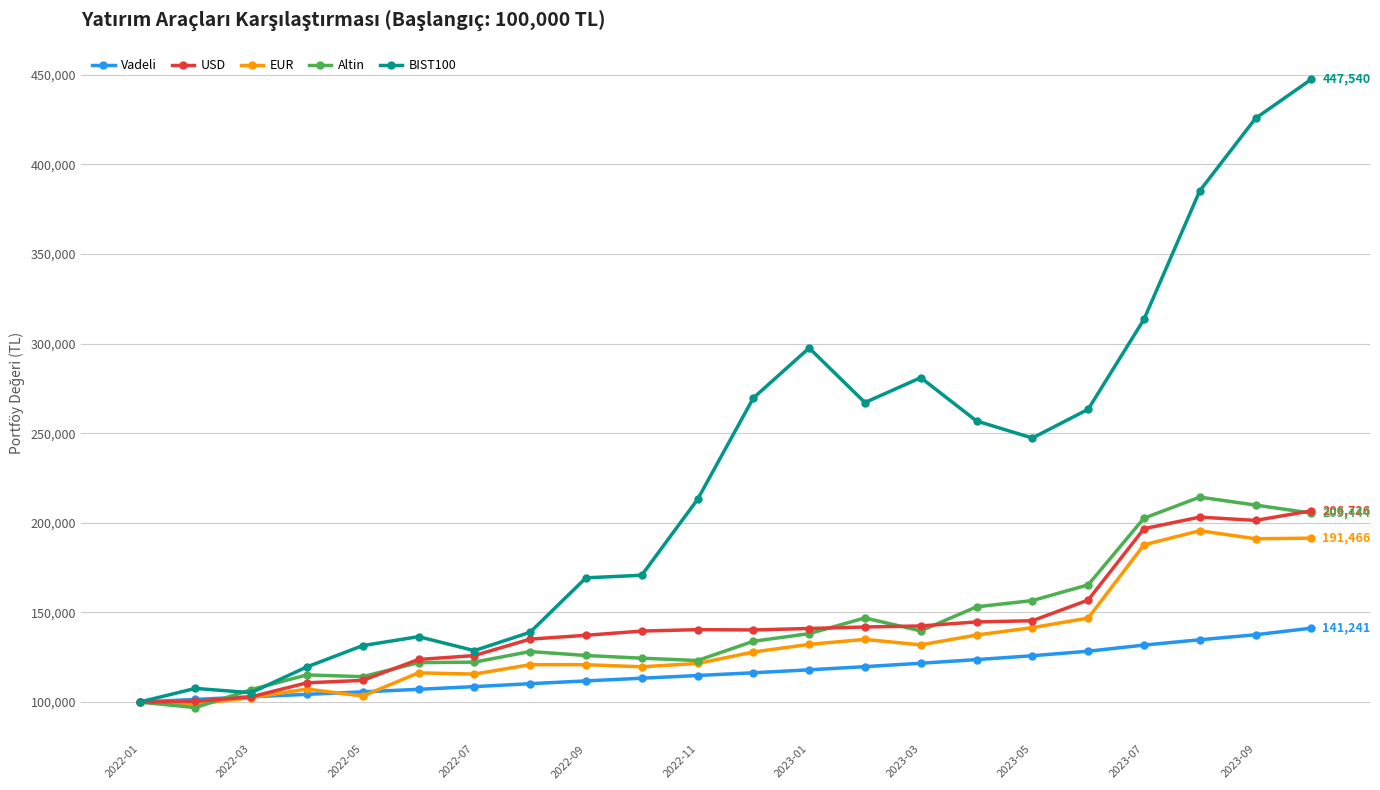

Which series has the widest spread of values?

BIST100